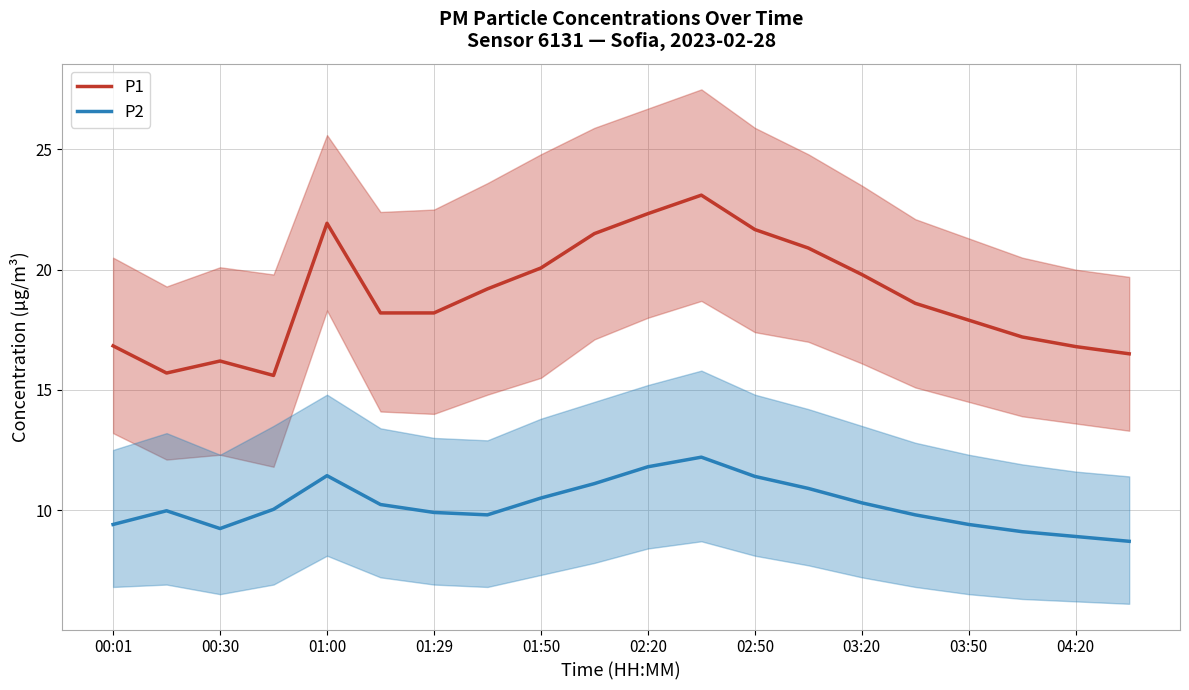

What is the lowest value of the P2 series?

8.7